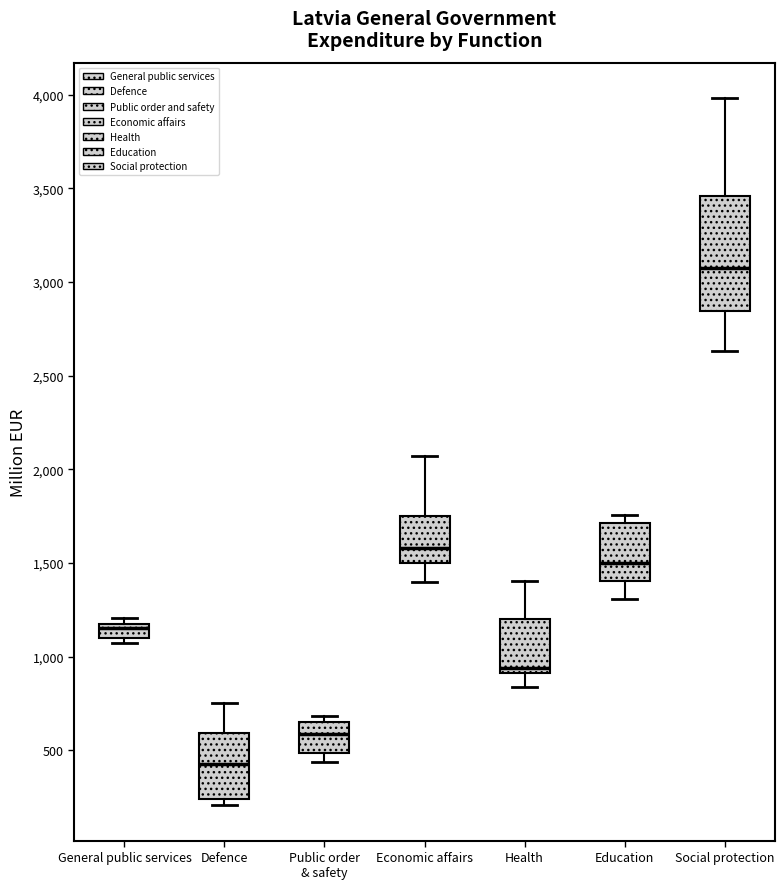

Which box has the highest median line?

Social protection